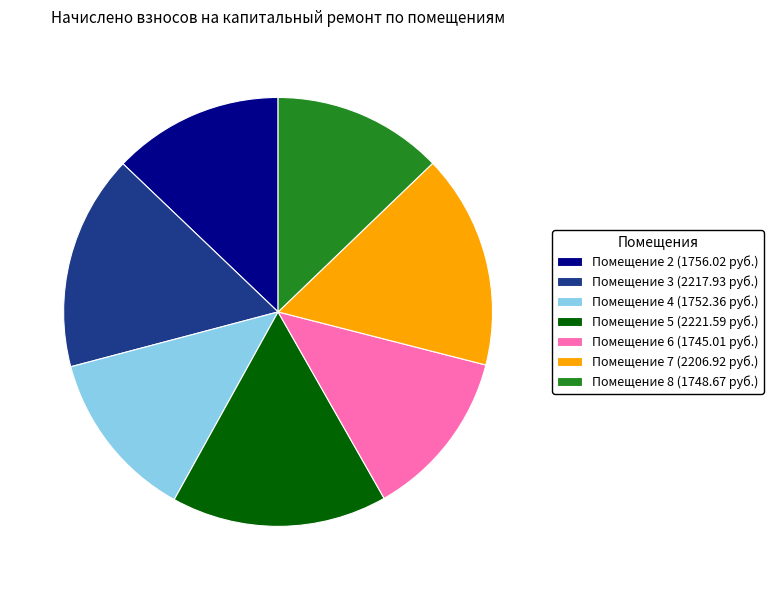

True or false: Помещение 4 (1752.36 руб.) accounts for 19% of the total.

False